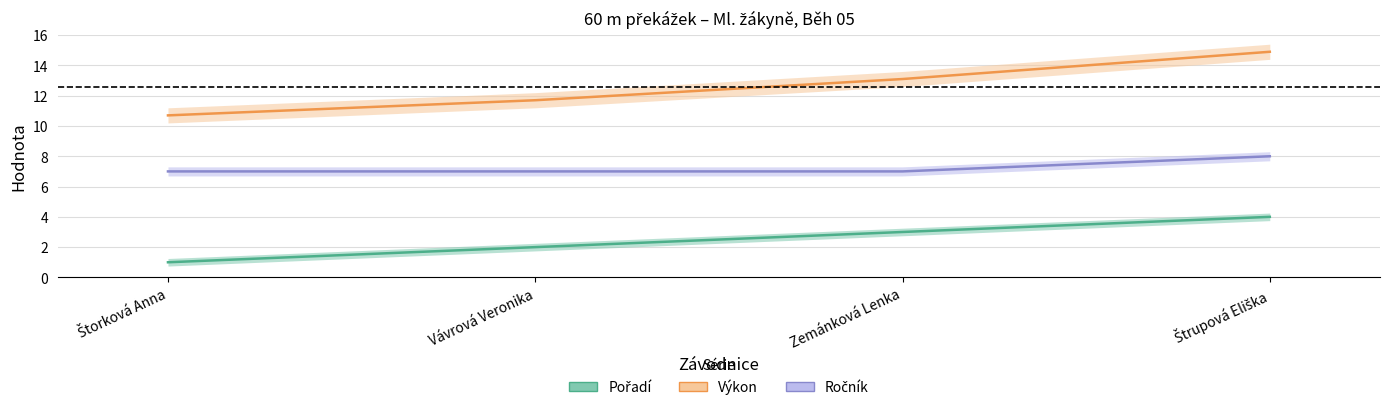

Which category has the highest value in the Ročník series?

Štrupová Eliška